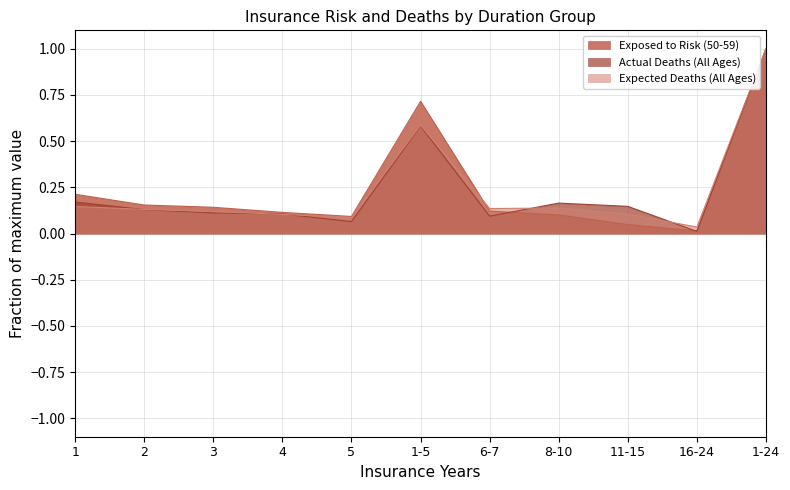

True or false: Expected Deaths (All Ages) (line) has a value of 0.4 at 1-24.

False